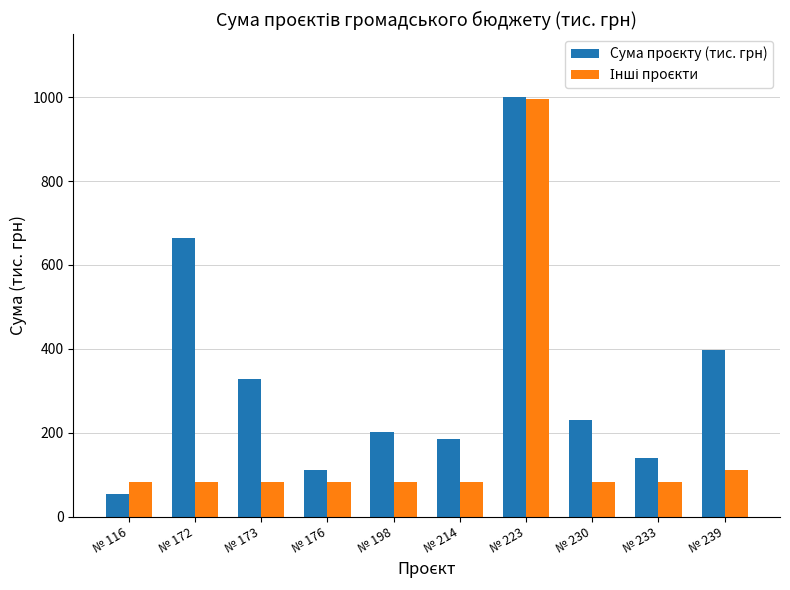

At which category is the sum across all series the highest?

№ 223